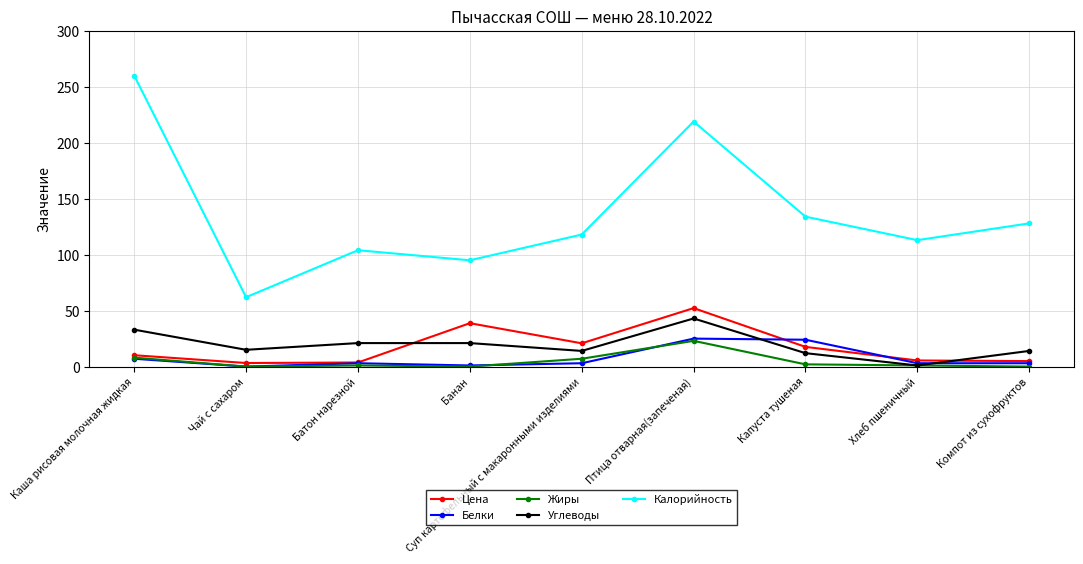

At how many categories does at least one series exceed 239?

1